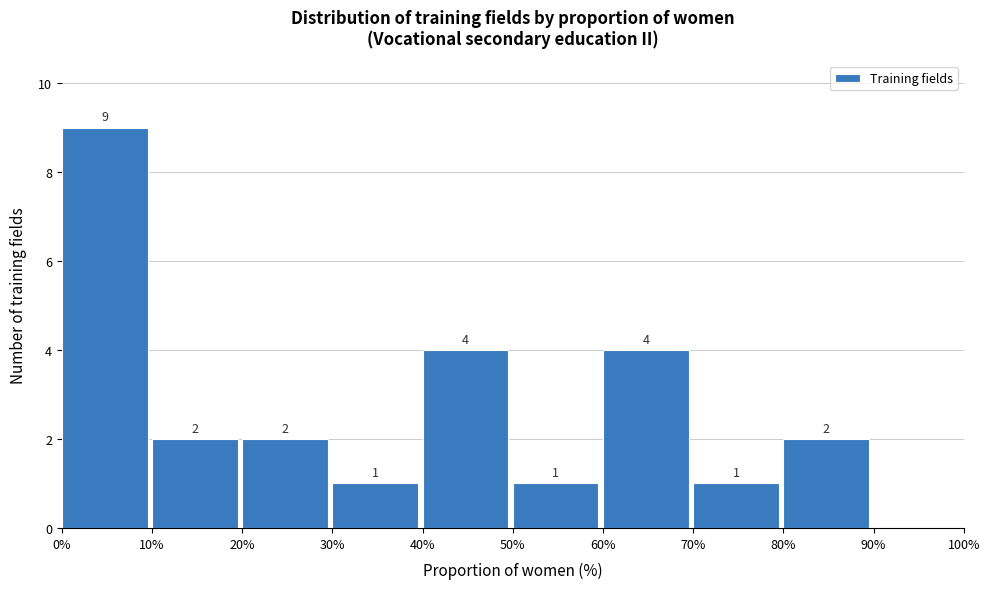

Over which range of the x-axis is the bar tallest?

0% to 10%